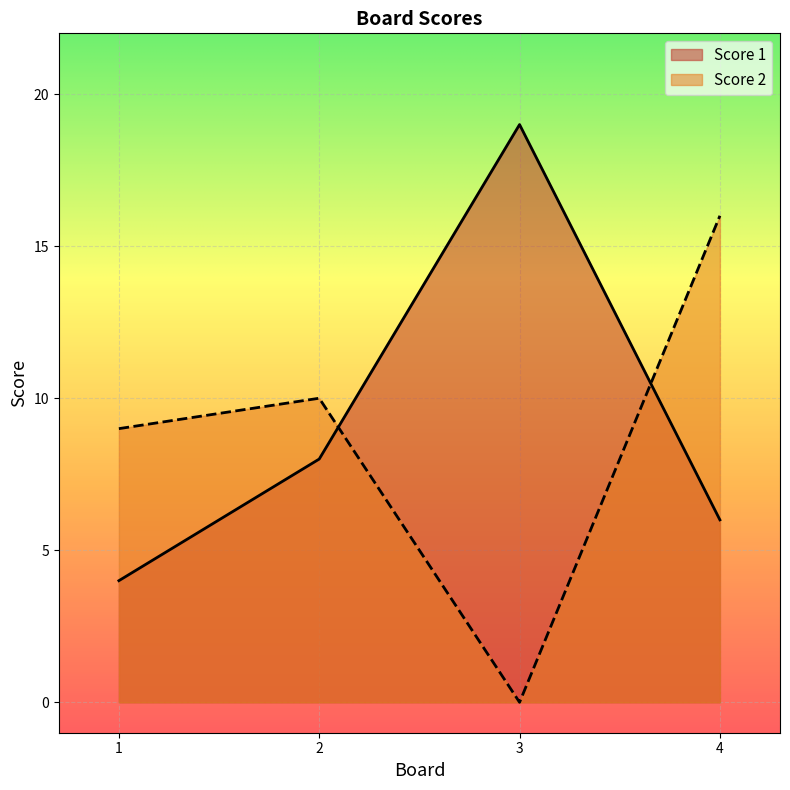

Rank the series at 4 from highest to lowest value.

Score 2, Score 1